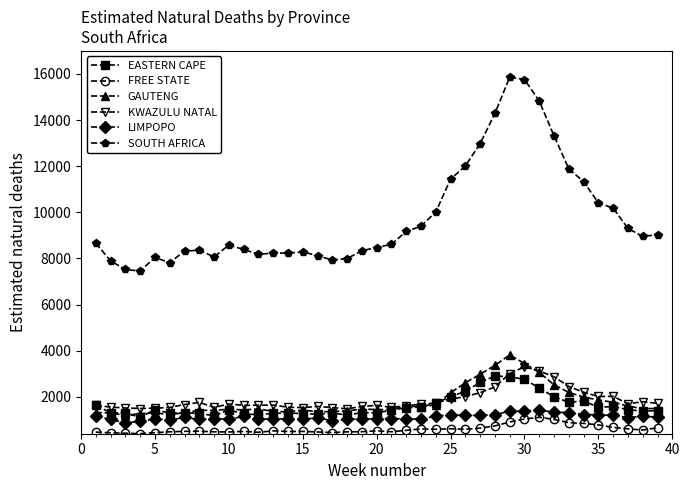

How many values in the KWAZULU NATAL series are below 1665?

19